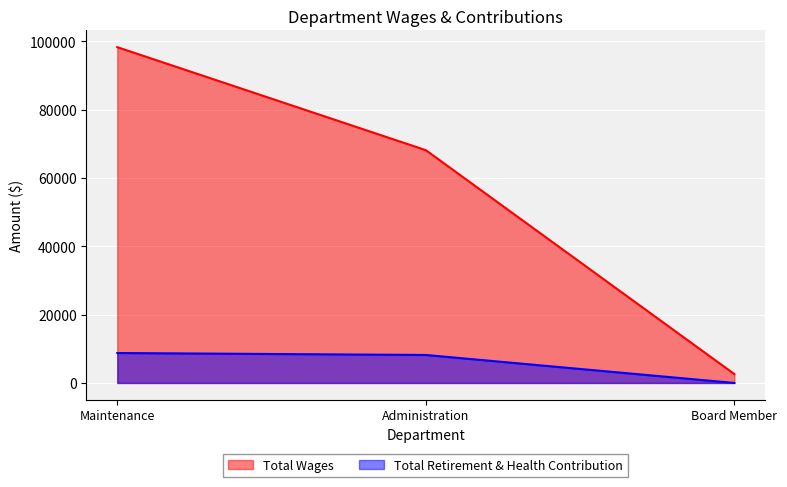

The value of Total Wages at Board Member is 3836. True or false?

False